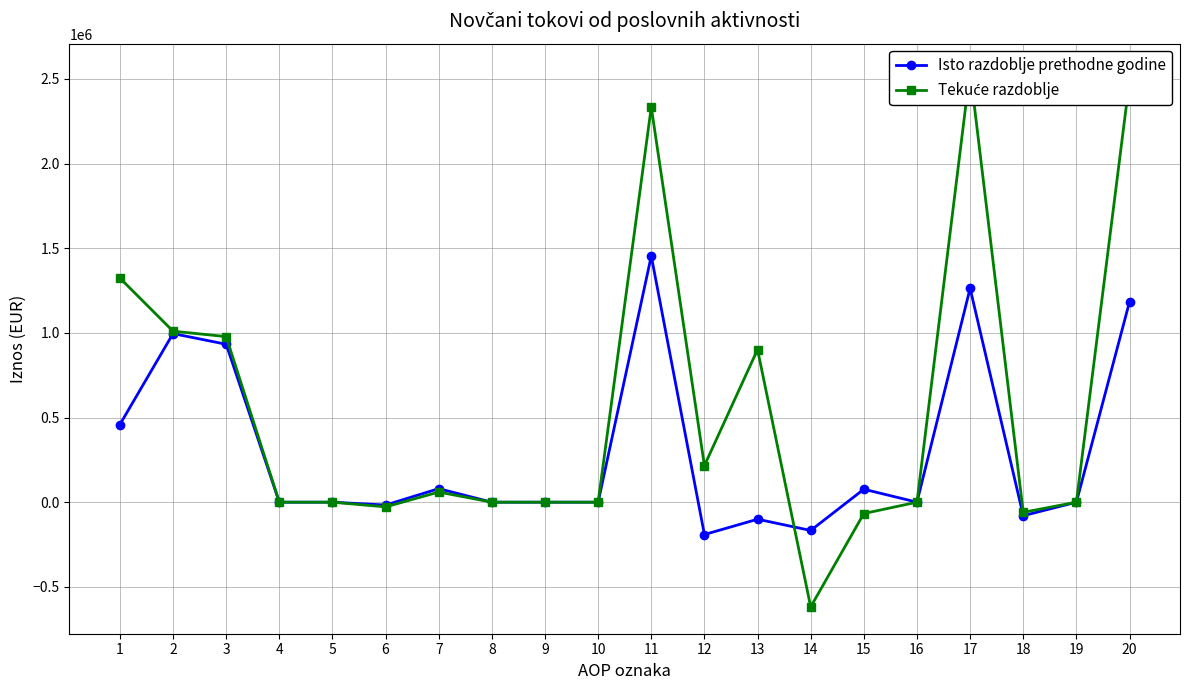

Reading left to right, list all the values displayed in this chart.

Isto razdoblje prethodne godine: 1=458594	2=995956	3=932904	4=0	5=0	6=-16841	7=79893	8=0	9=0	10=0	11=1454550	12=-191119	13=-100613	14=-167055	15=76549	16=0	17=1263431	18=-79893	19=0	20=1183538
Tekuće razdoblje: 1=1323916	2=1010208	3=978093	4=0	5=0	6=-27797	7=59912	8=0	9=0	10=0	11=2334124	12=216006	13=901677	14=-618574	15=-67097	16=0	17=2550130	18=-59912	19=0	20=2490218